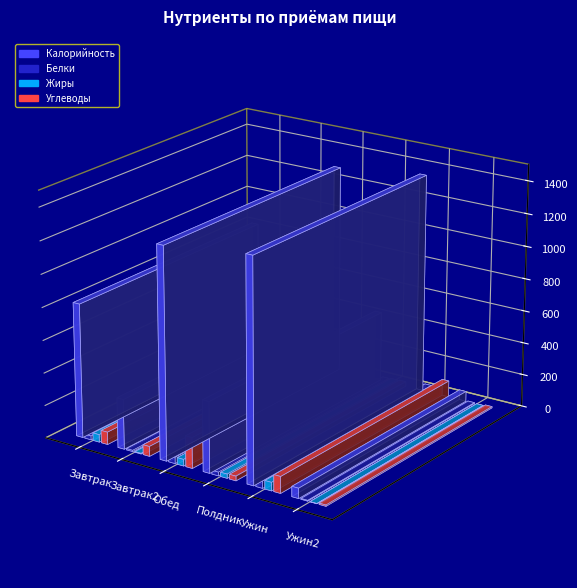

What is the difference between the maximum and minimum values in the Жиры series?

50.1